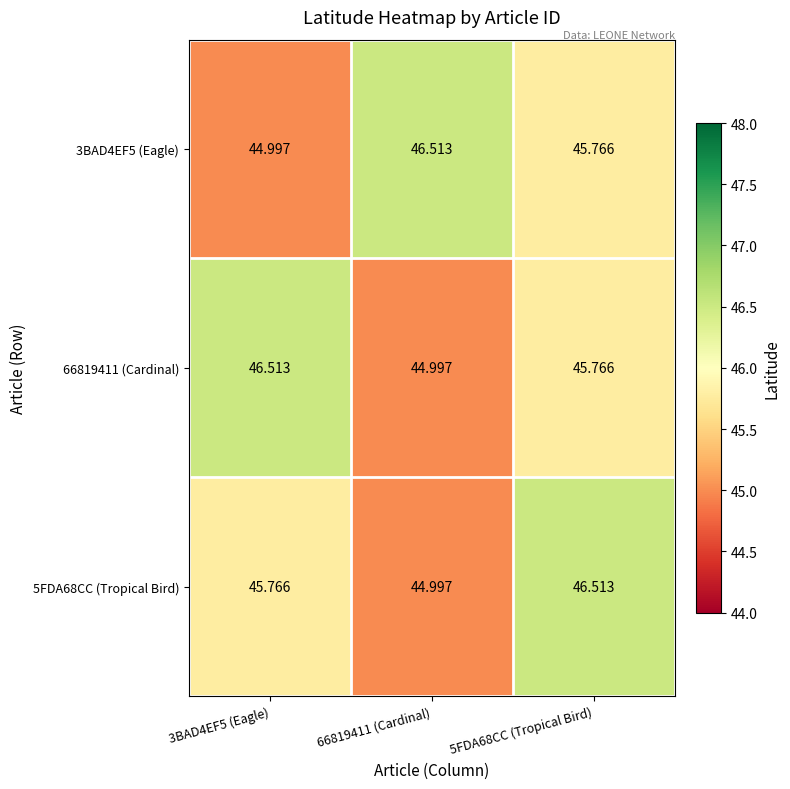

Count the number of data series in this chart.

3